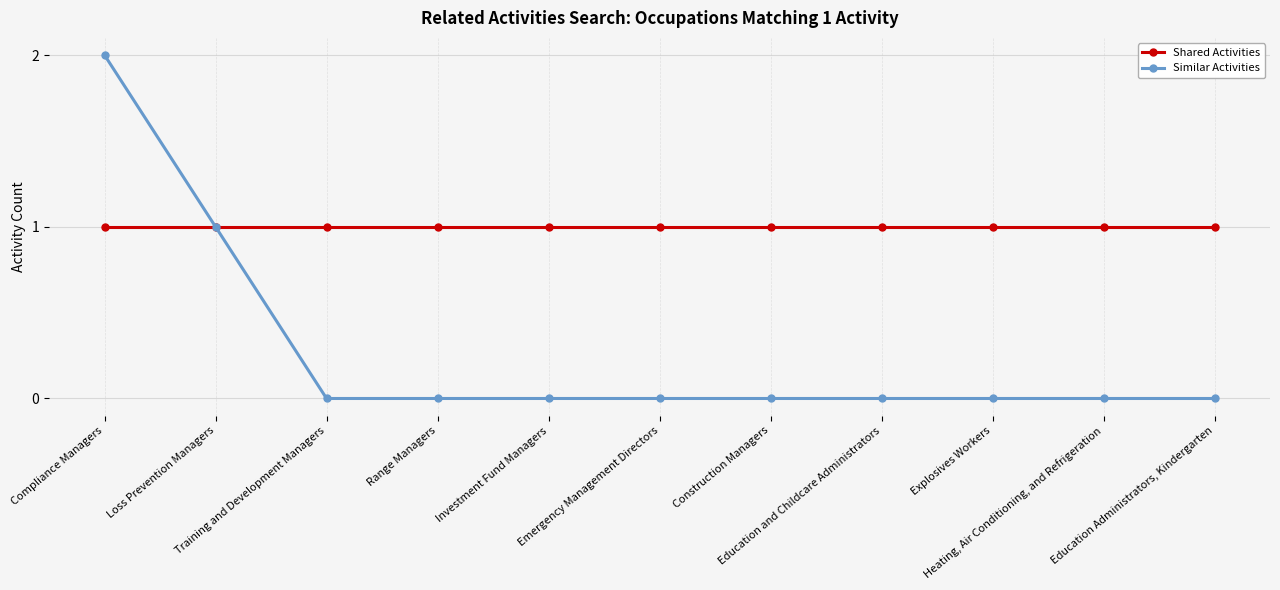

Rank the series by their average value, from highest to lowest.

Shared Activities, Similar Activities